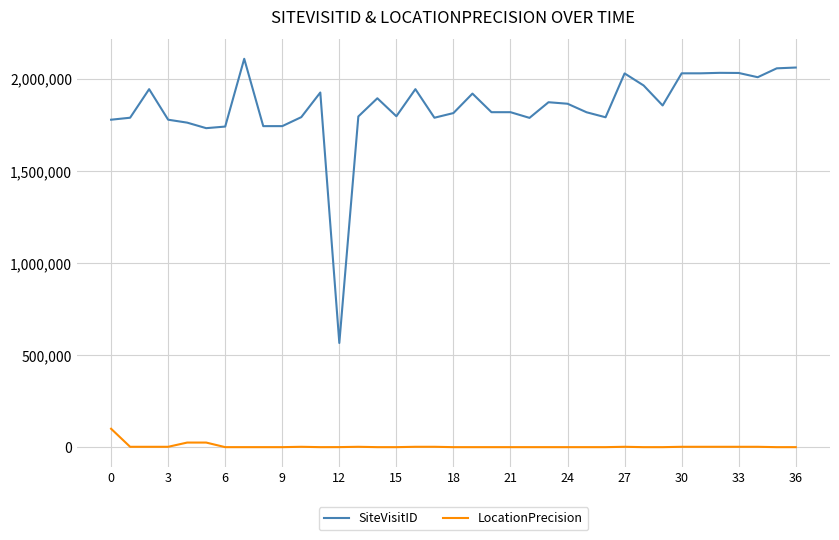

Which series has the largest range (max minus min)?

SiteVisitID